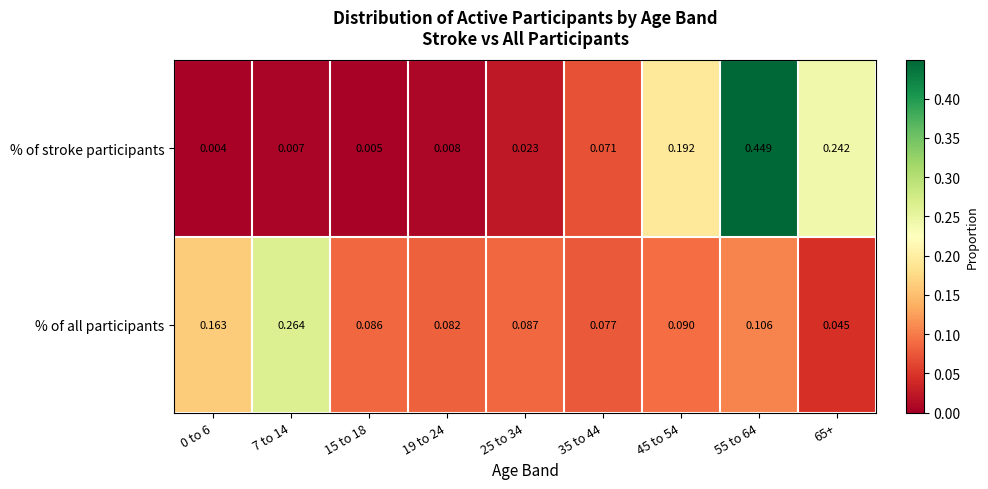

Between 0 to 6 and 19 to 24, which series saw the biggest shift?

% of all participants